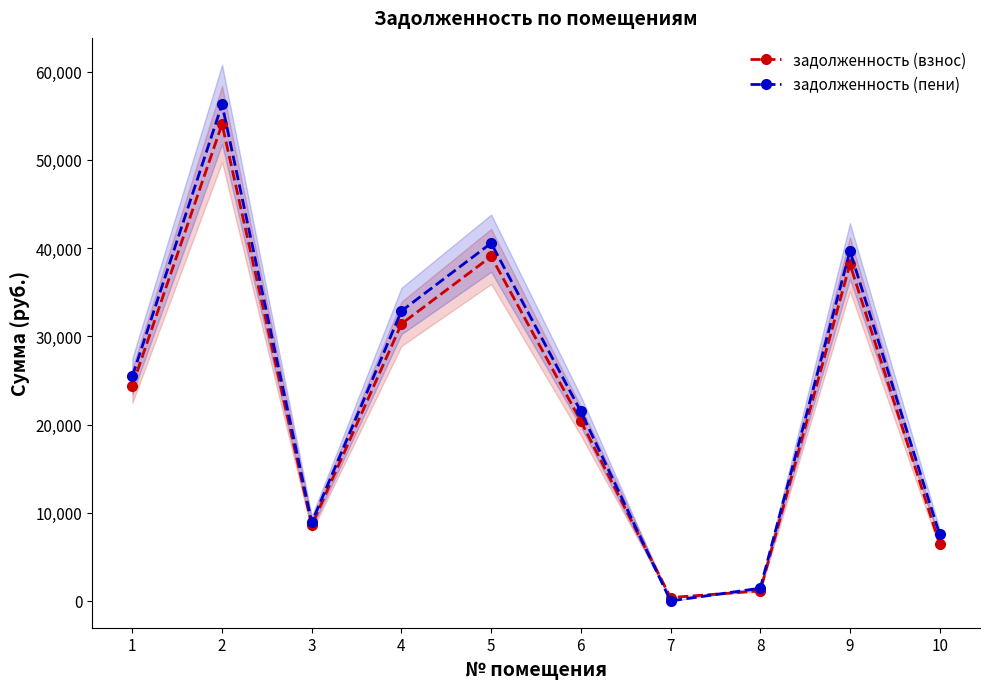

What is the value of the задолженность (пени) point at the 7th from the left?

1.6